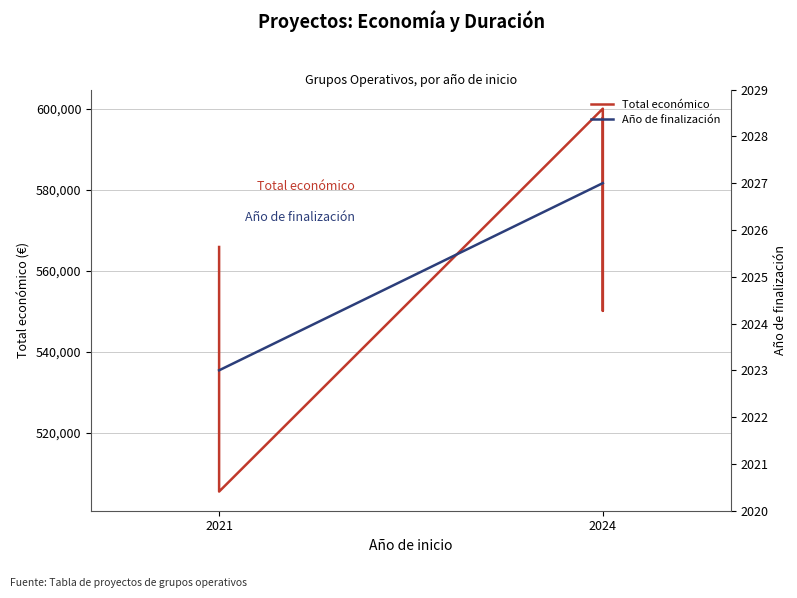

What is the sum of the Total económico values at 2021 and 2024?

1165872